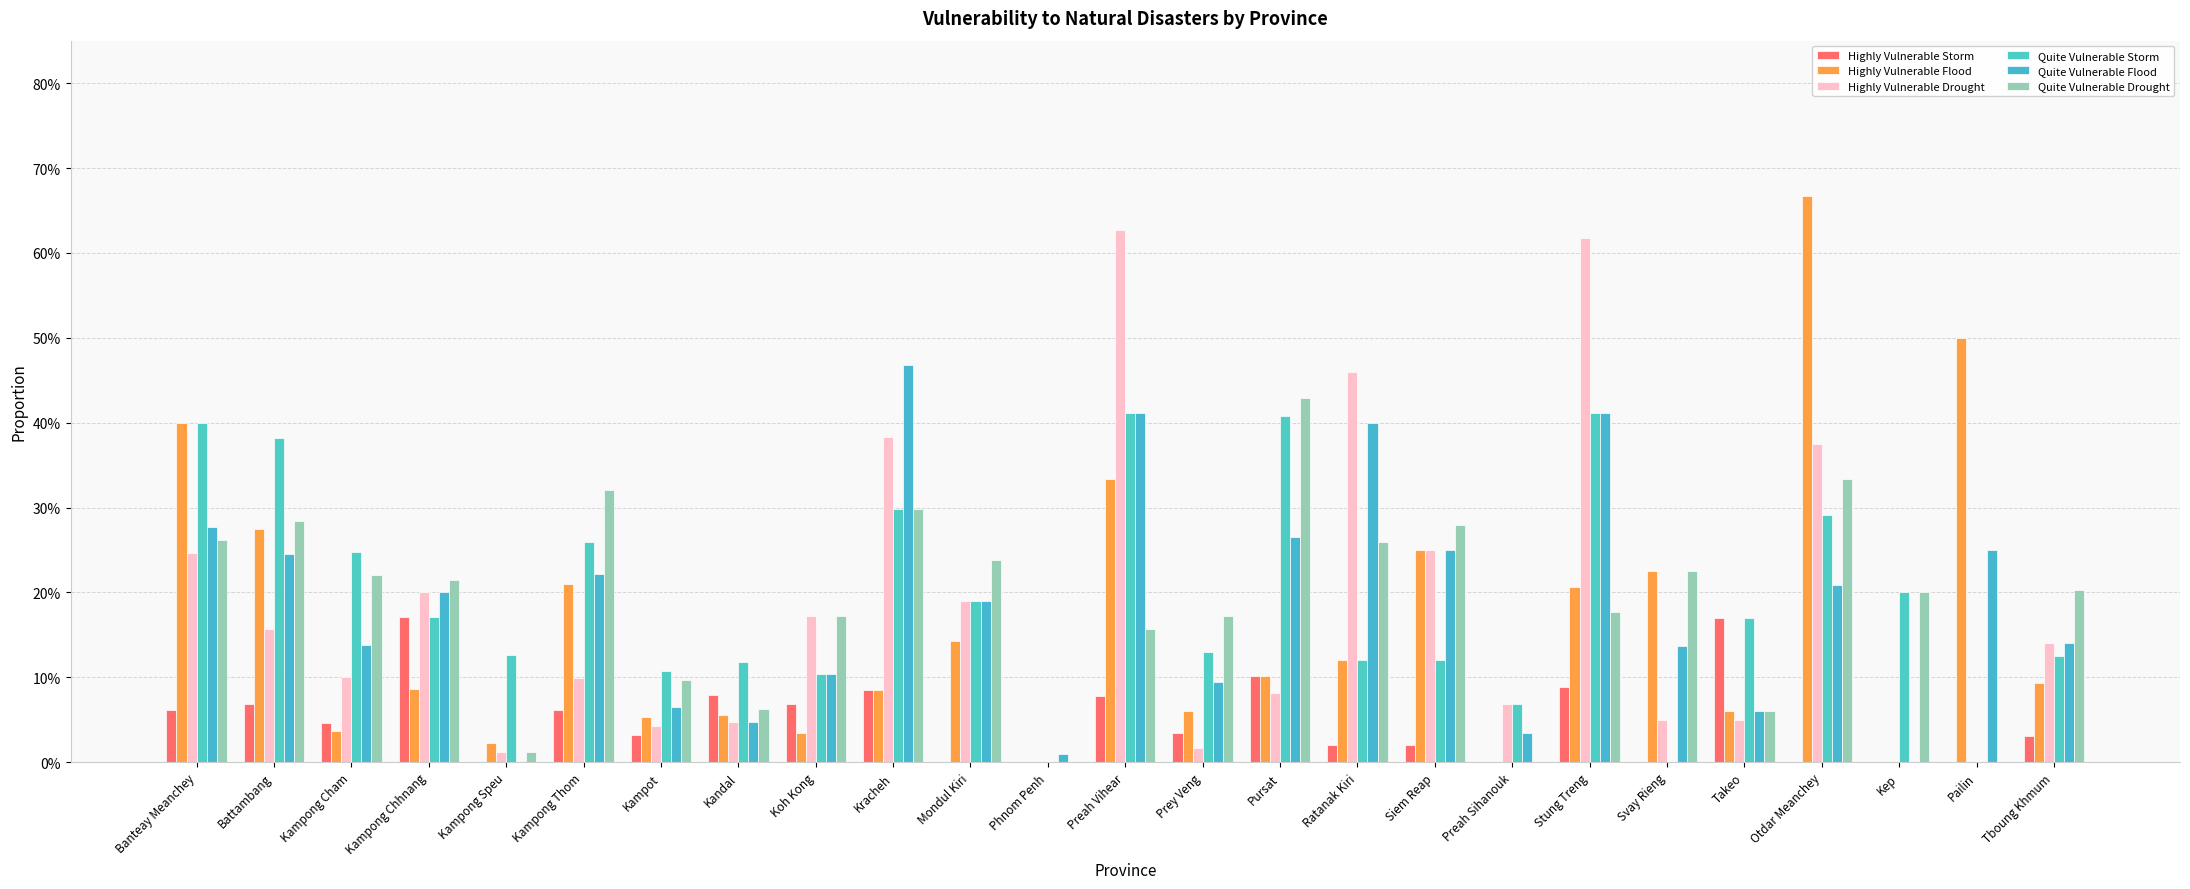

Does the chart contain stacked bars?

No